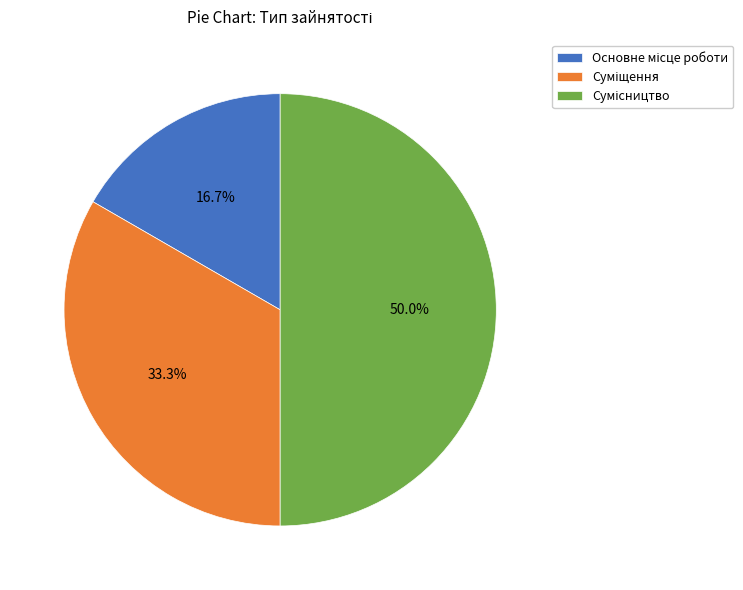

How many slices are in this pie chart?

3